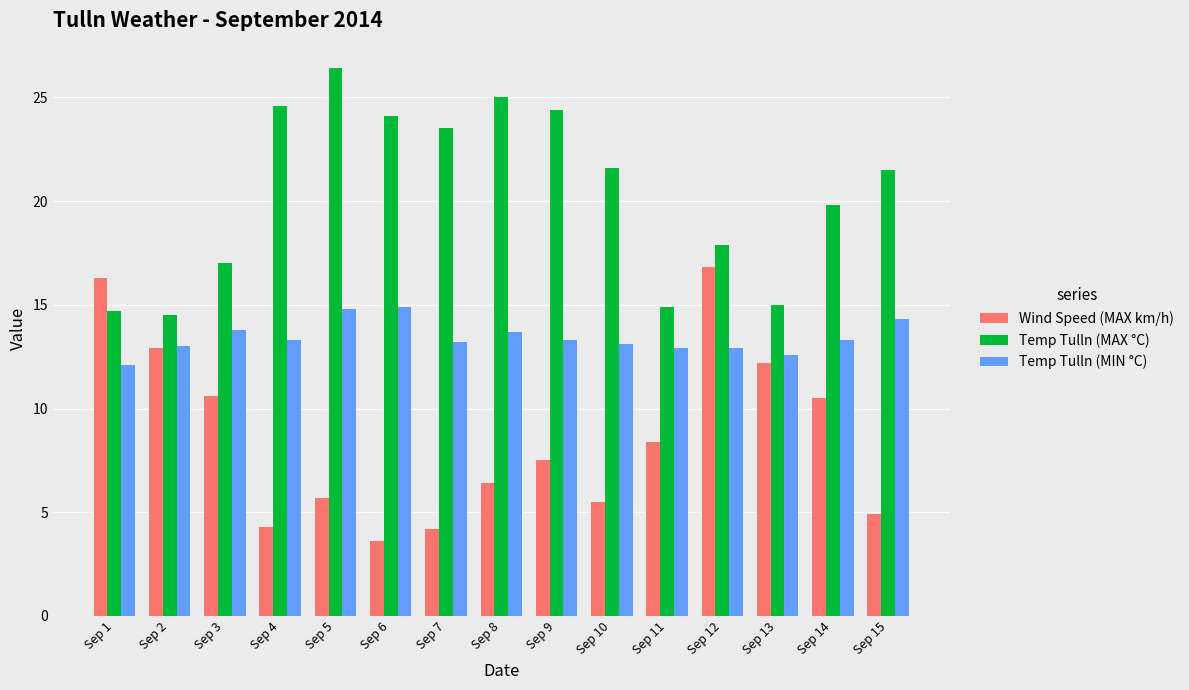

Between Sep 8 and Sep 15, which series saw the biggest shift?

Temp Tulln (MAX °C)